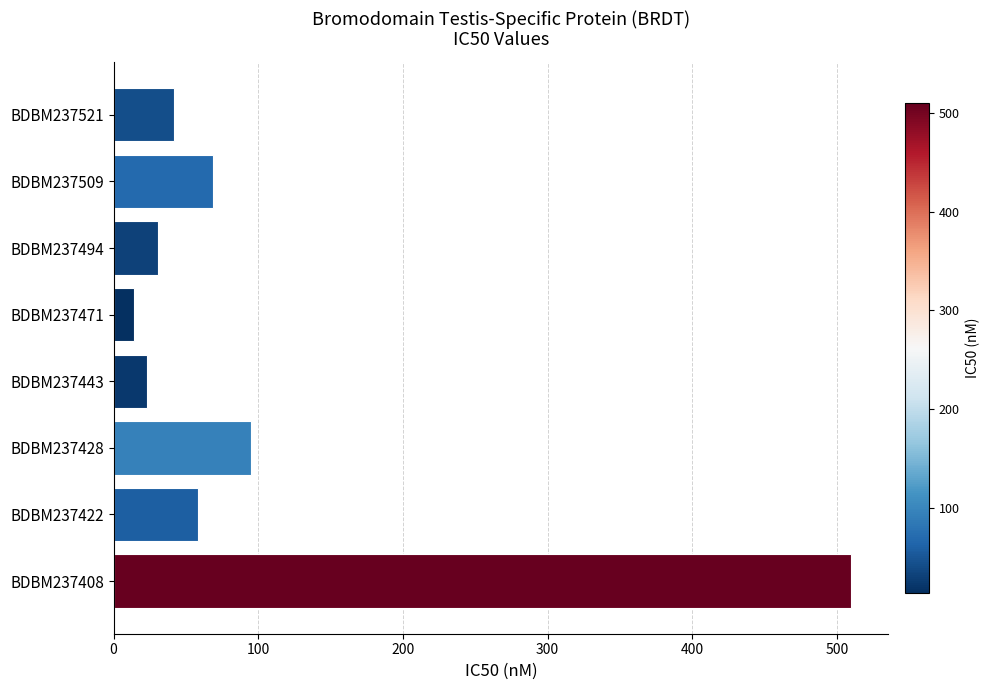

List the labels in order of value, largest first.

BDBM237408, BDBM237428, BDBM237509, BDBM237422, BDBM237521, BDBM237494, BDBM237443, BDBM237471